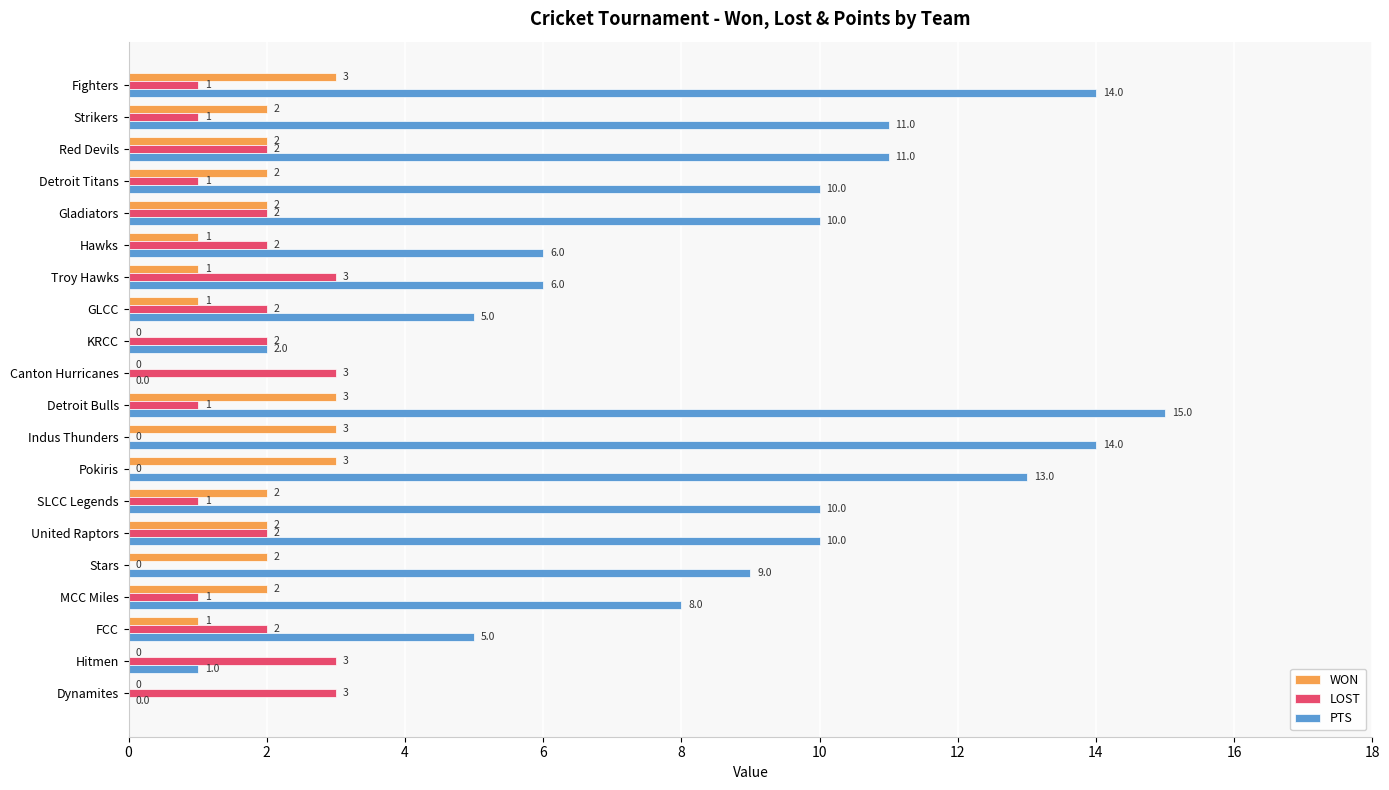

At which category does the chart reach its peak across all series?

Detroit Bulls